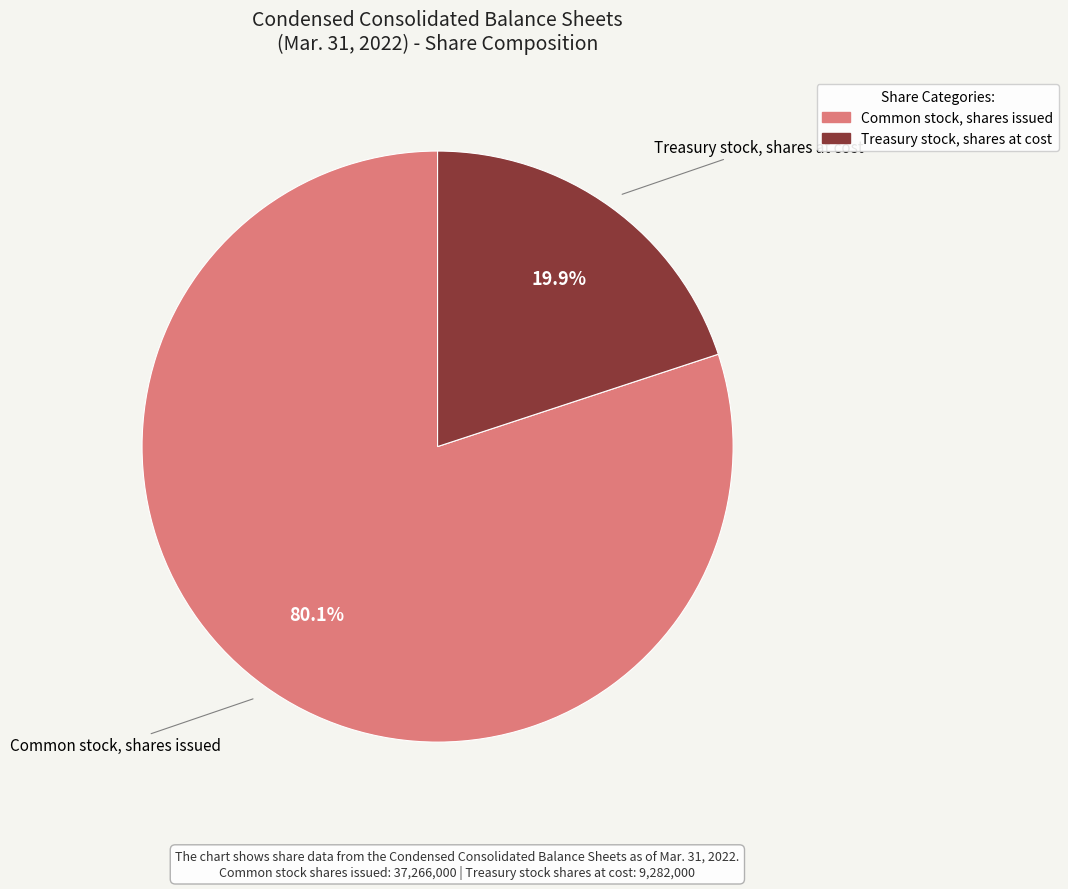

What is the smallest slice in the pie chart?

Treasury stock, shares at cost